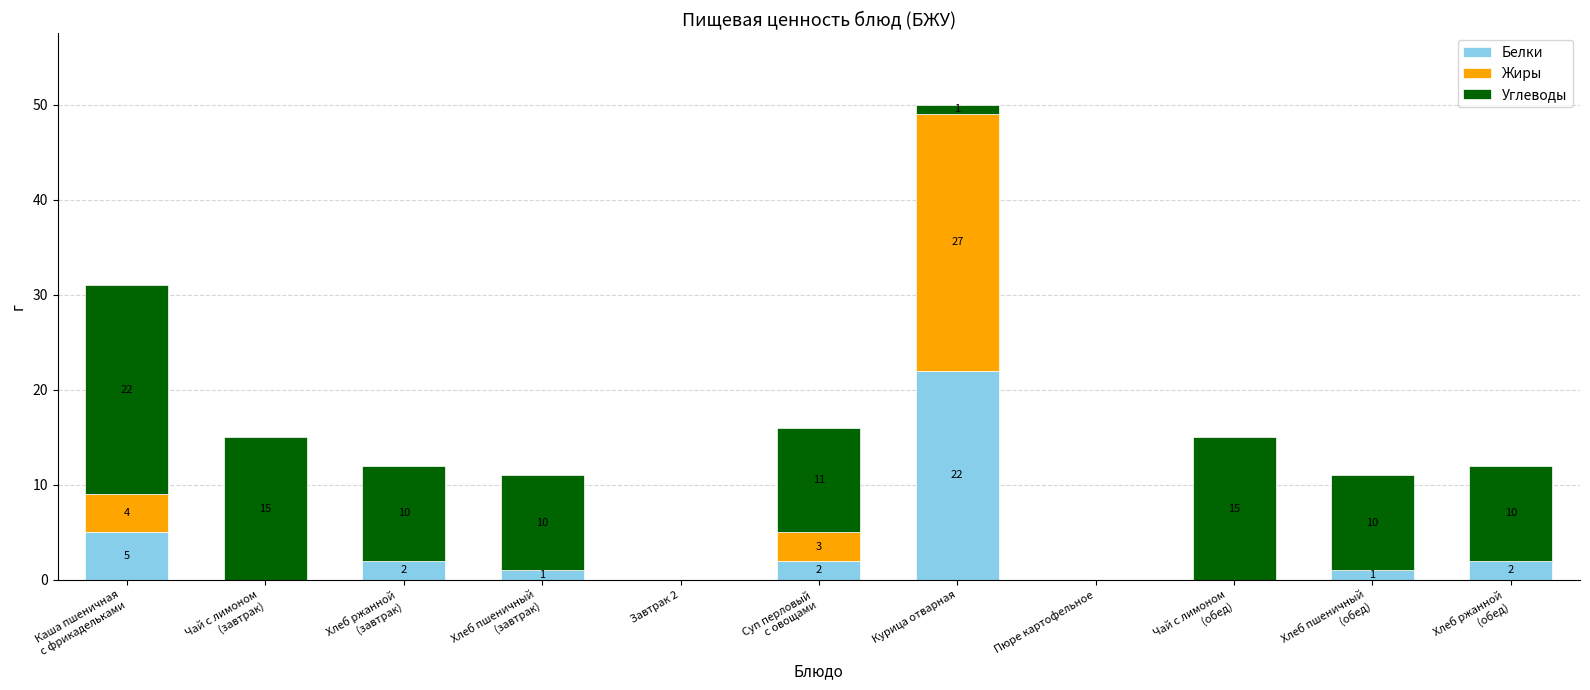

True or false: Белки has a value of -11 at Пюре картофельное.

False